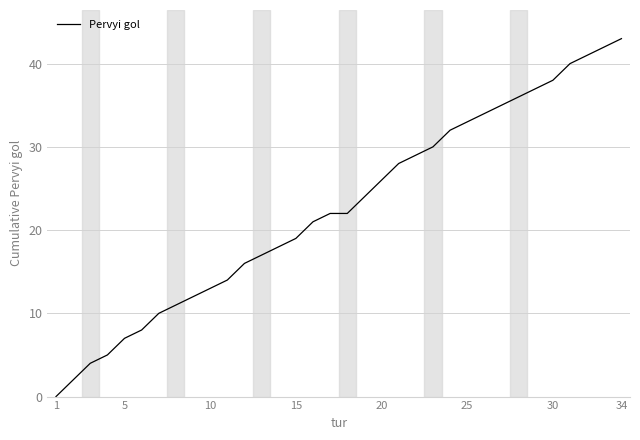

What is the average value?

23